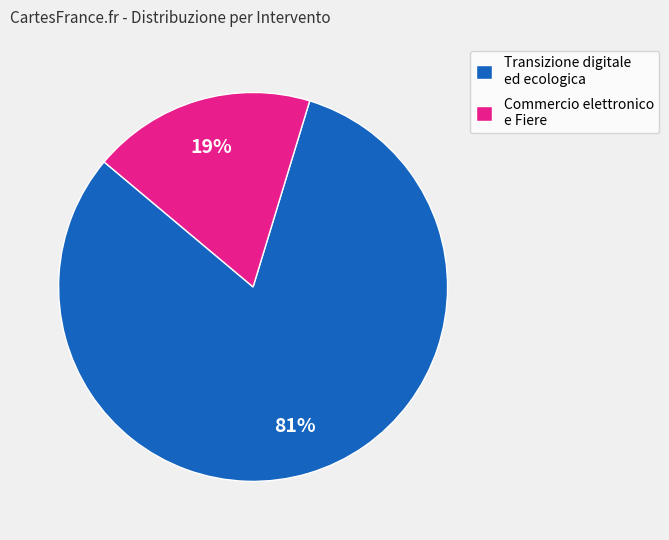

To the nearest percent, what is the combined percentage of Commercio elettronico e Fiere and Transizione digitale ed ecologica?

100%